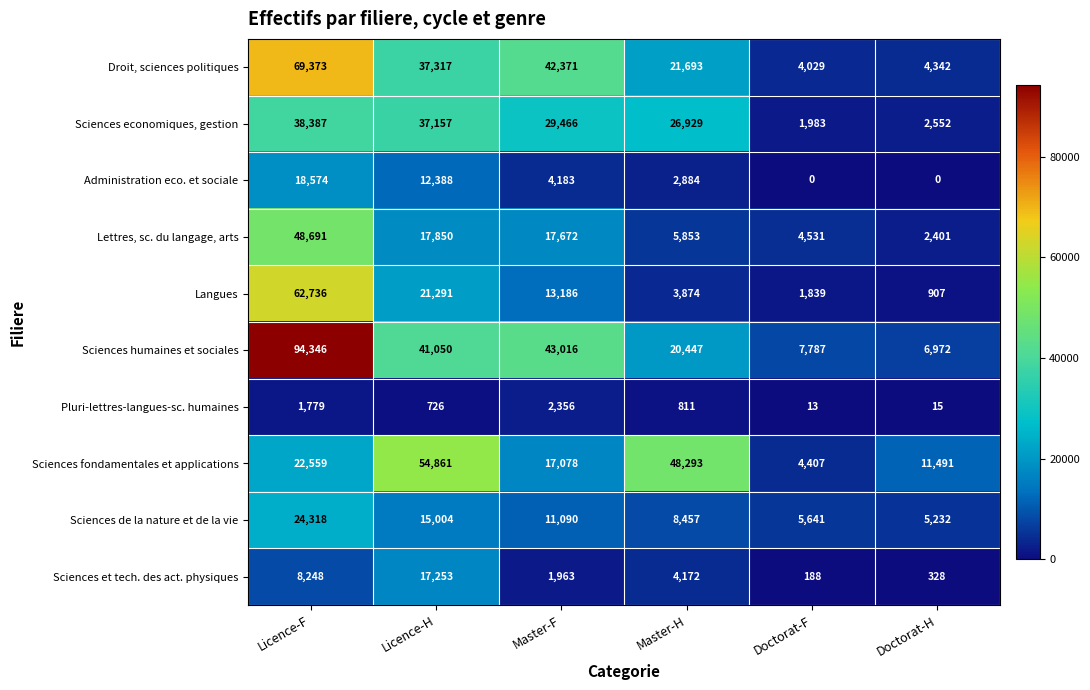

Which series changed the most between Master-H and Doctorat-H?

Sciences fondamentales et applications